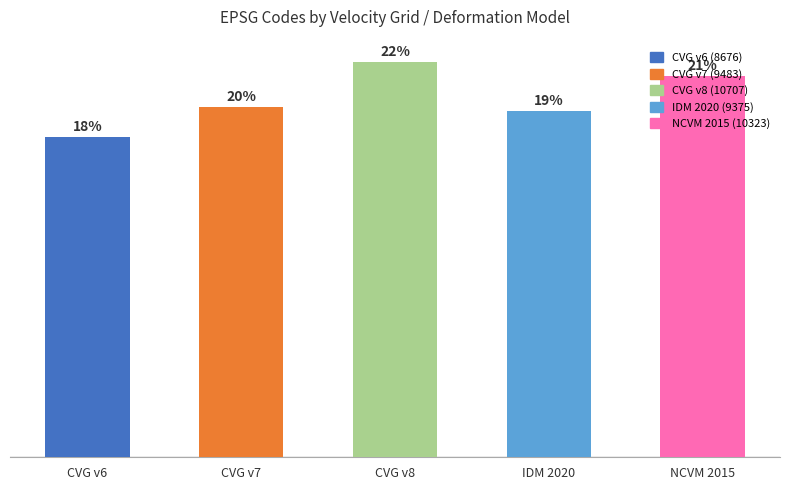

What is the difference between the second highest and second lowest values?

948